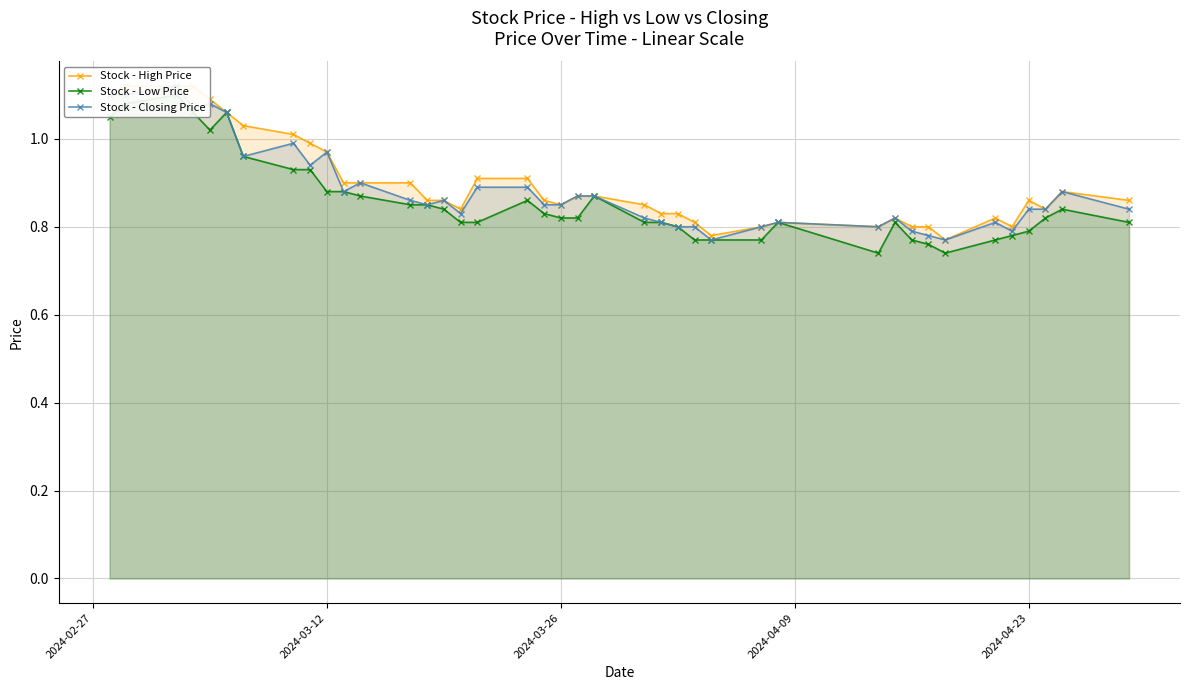

Is the value of Stock - High Price at 14 greater than the value of Stock - Closing Price at 2024-04-09?

No